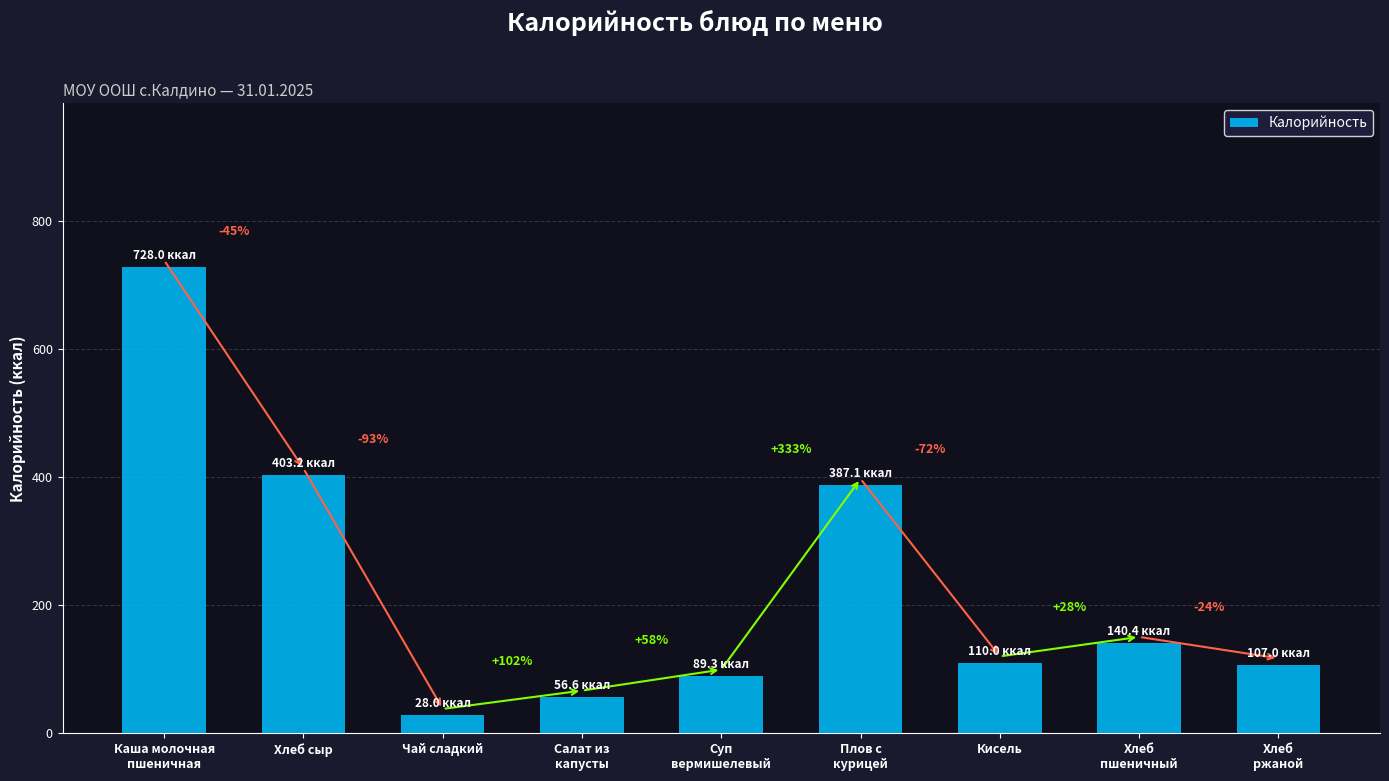

The value at Суп
вермишелевый is 89.3. True or false?

True